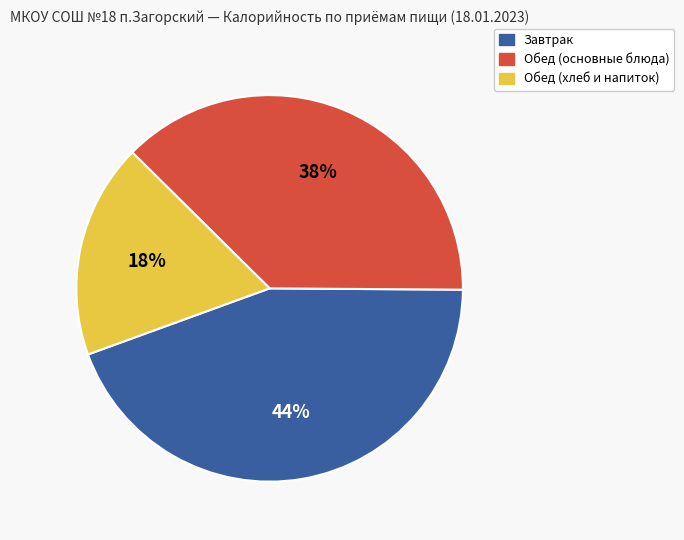

To the nearest percent, what is the difference between the Завтрак and Обед (хлеб и напиток) slice percentages?

26%